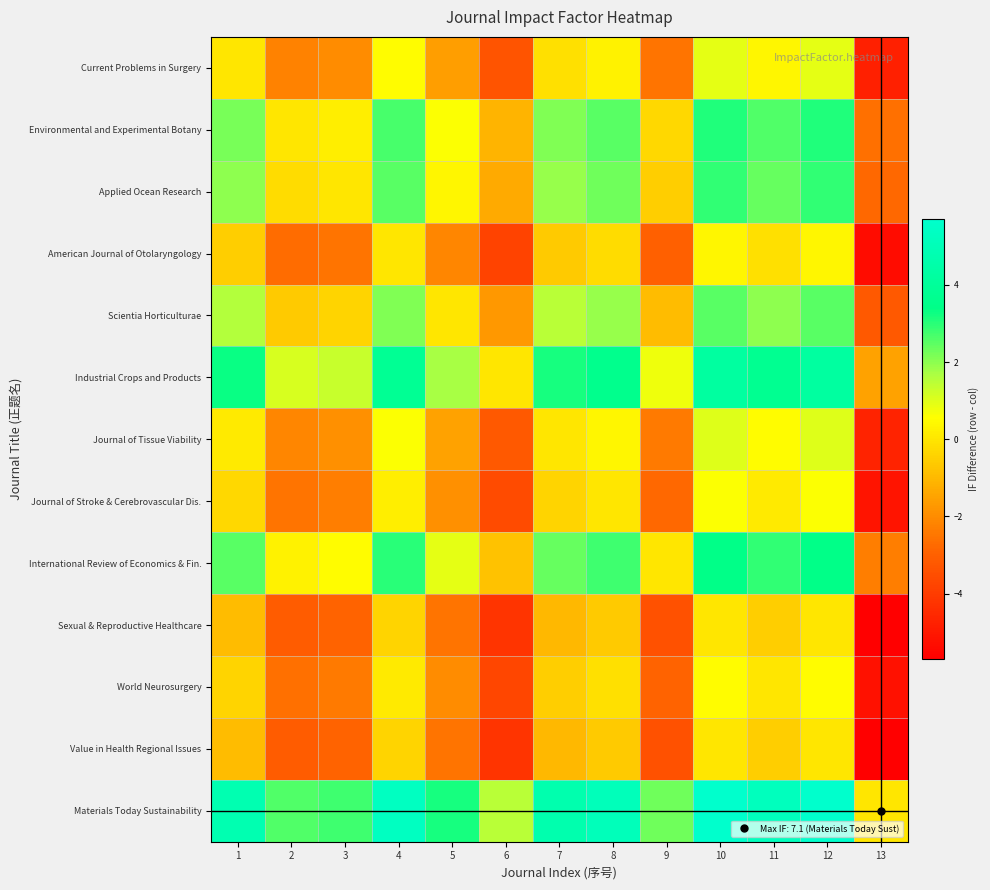

Which category has the highest value across all series?

10